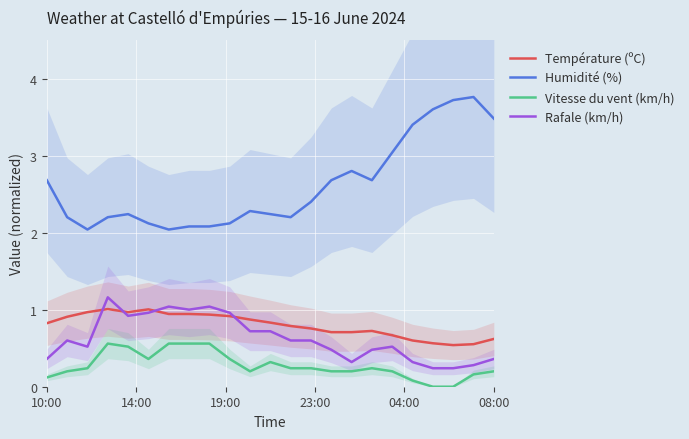

True or false: Humidité (%) and Rafale (km/h) intersect in this chart.

False